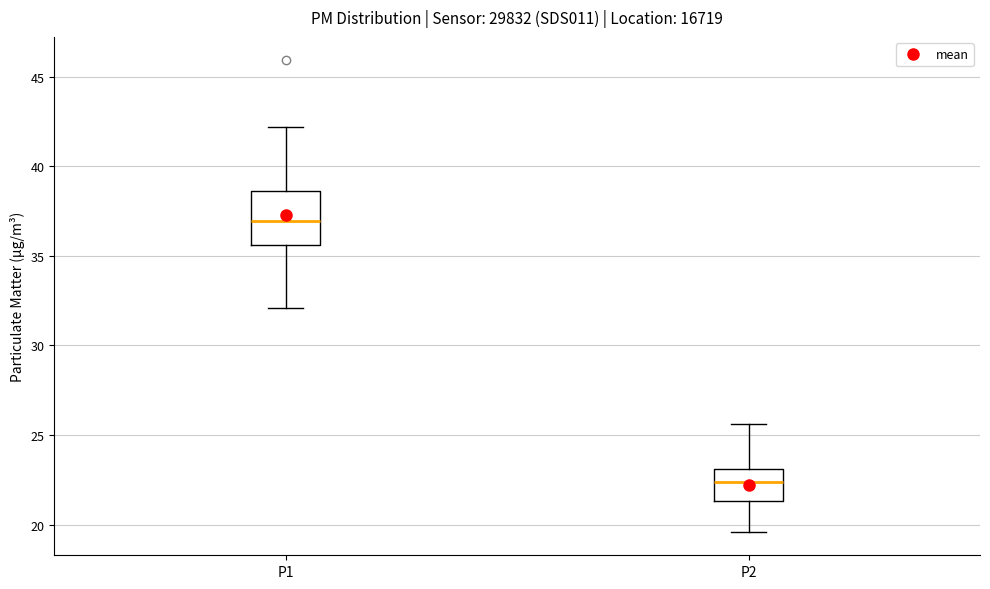

Reading left to right, transcribe this box plot: for each box, give where its median line is, the range the box spans, and where its two whiskers end, as read against the y-axis. The values are not printed on the chart, so give them approximately, as read against the axis.

P1: median 37.0, box 35.5 to 38.5, whiskers 32.0 to 42.0
P2: median 22.5, box 21.5 to 23.0, whiskers 19.5 to 25.5